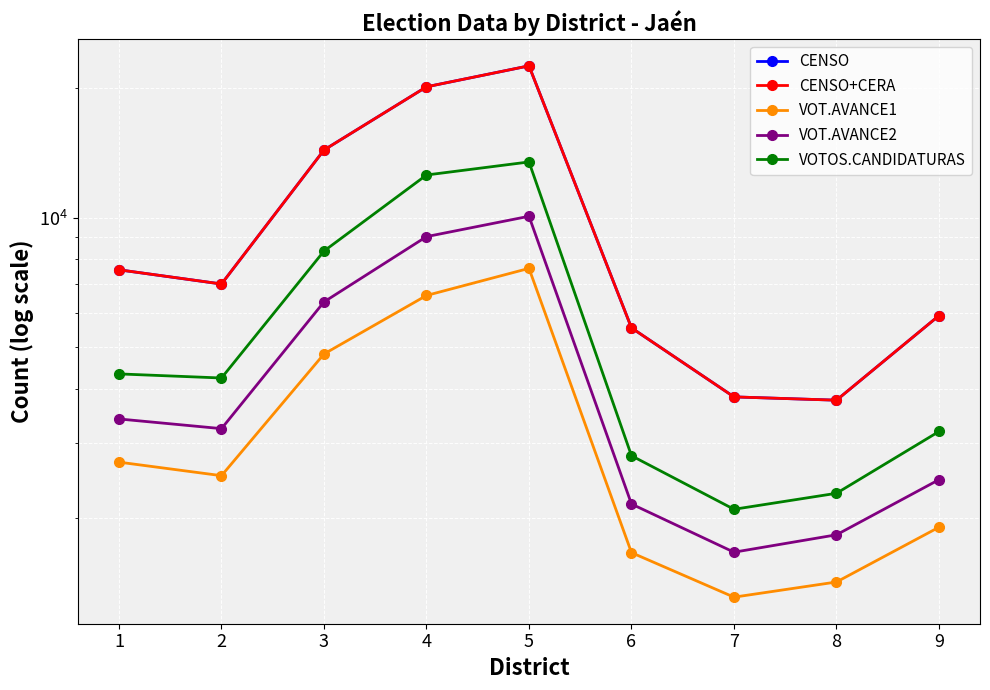

How many lines are shown in the chart?

5